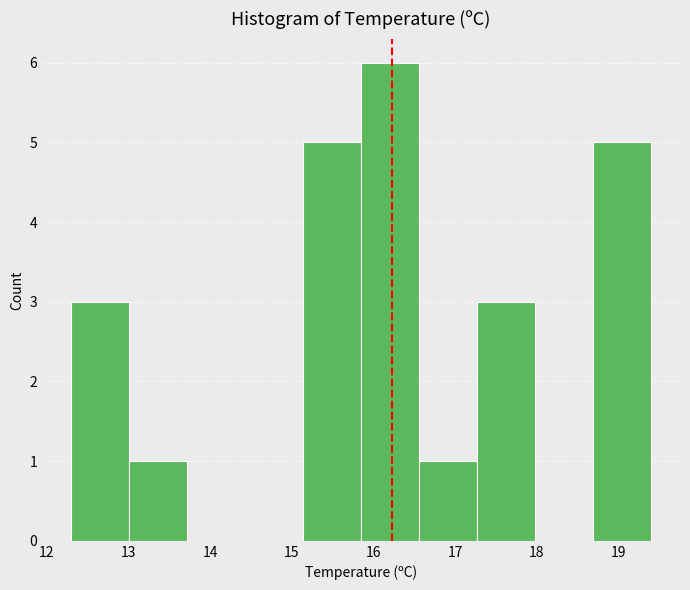

Reading left to right, list every bar in this chart as the range it spans on the x-axis followed by its height. Neither the bar edges nor the heights are printed on the chart, so give them approximately, as read against the axes.

12.30 to 13.01: 3
13.01 to 13.72: 1
13.72 to 14.43: 0
14.43 to 15.14: 0
15.14 to 15.85: 5
15.85 to 16.56: 6
16.56 to 17.27: 1
17.27 to 17.98: 3
17.98 to 18.69: 0
18.69 to 19.40: 5